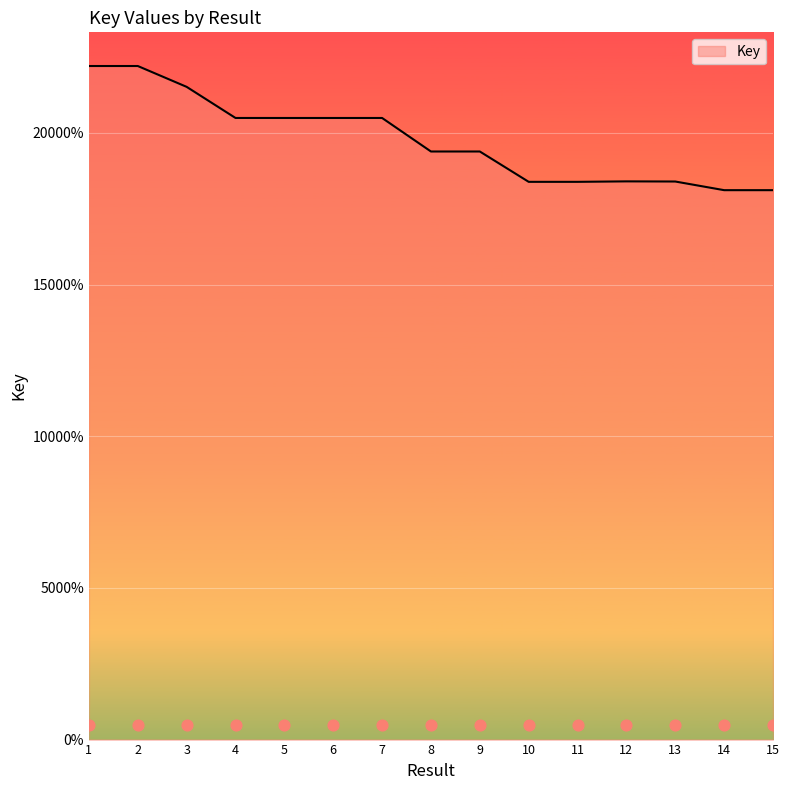

What is the change in value from 11 to 13?

+105242